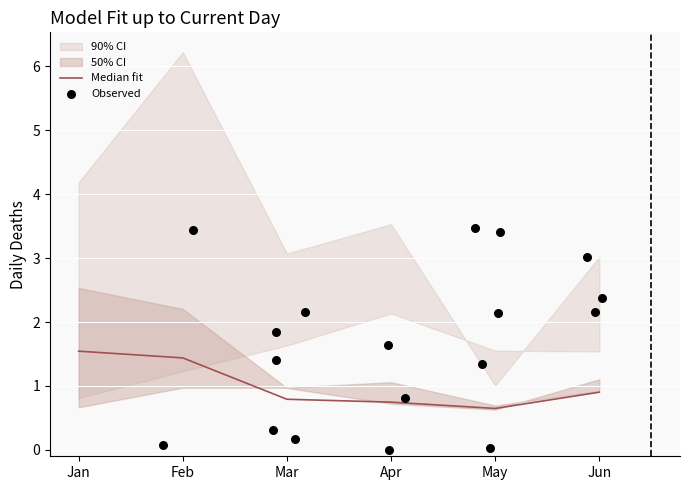

What is the total value across all series at Apr?

8.2